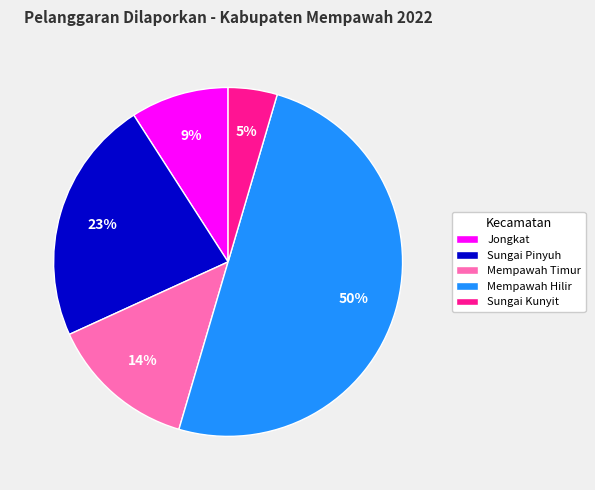

To the nearest percent, what percentage of the pie is Mempawah Timur?

14%